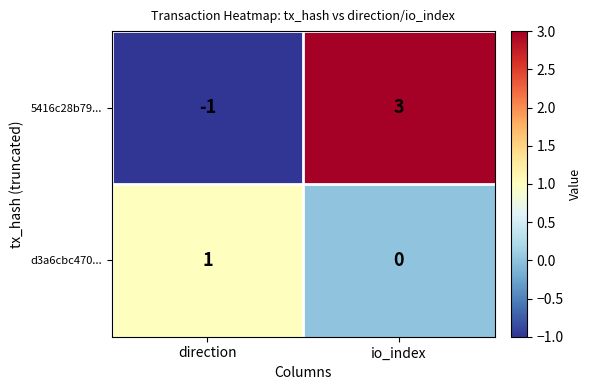

Reading left to right, transcribe all the data shown in this chart.

5416c28b79...: direction=-1	io_index=3
d3a6cbc470...: direction=1	io_index=0